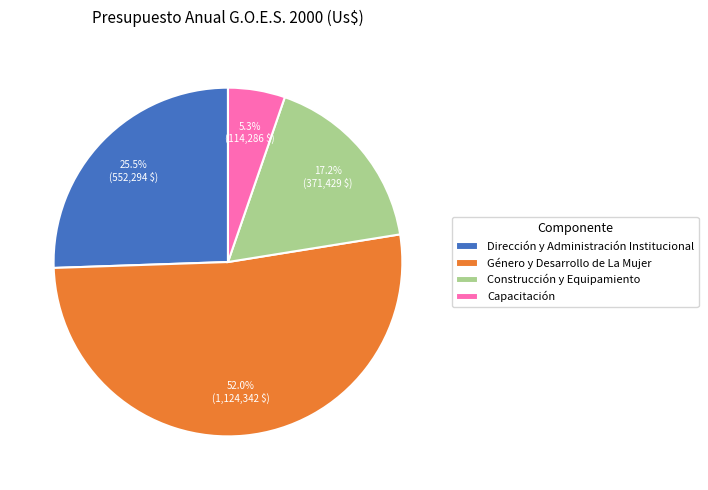

Between Dirección y Administración Institucional and Capacitación, which is larger?

Dirección y Administración Institucional